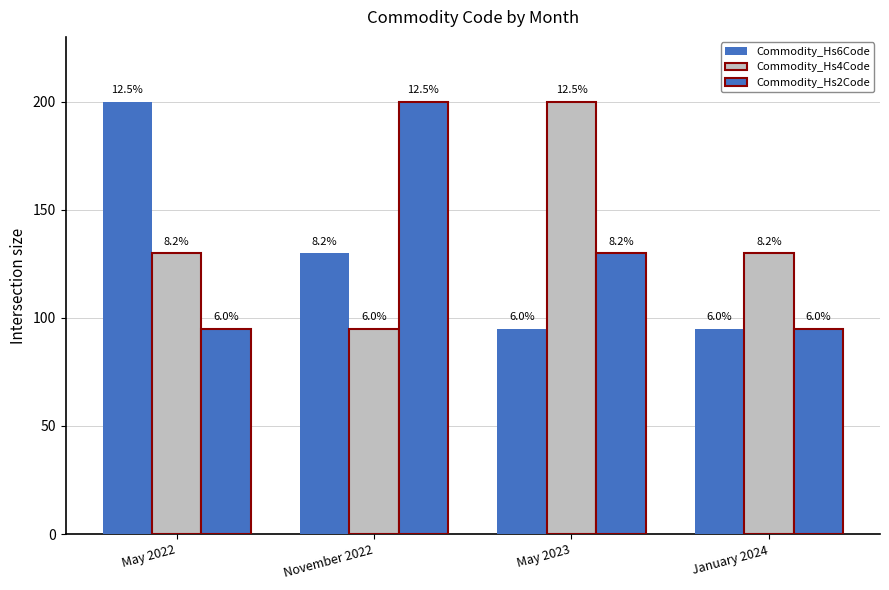

Reading right to left, extract all data points from this chart.

Commodity_Hs6Code: January 2024=95	May 2023=95	November 2022=130	May 2022=200
Commodity_Hs4Code: January 2024=130	May 2023=200	November 2022=95	May 2022=130
Commodity_Hs2Code: January 2024=95	May 2023=130	November 2022=200	May 2022=95